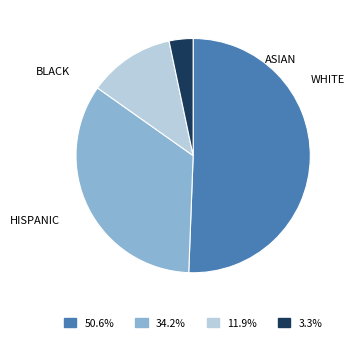

Is there any slice that represents more than half of the pie?

Yes